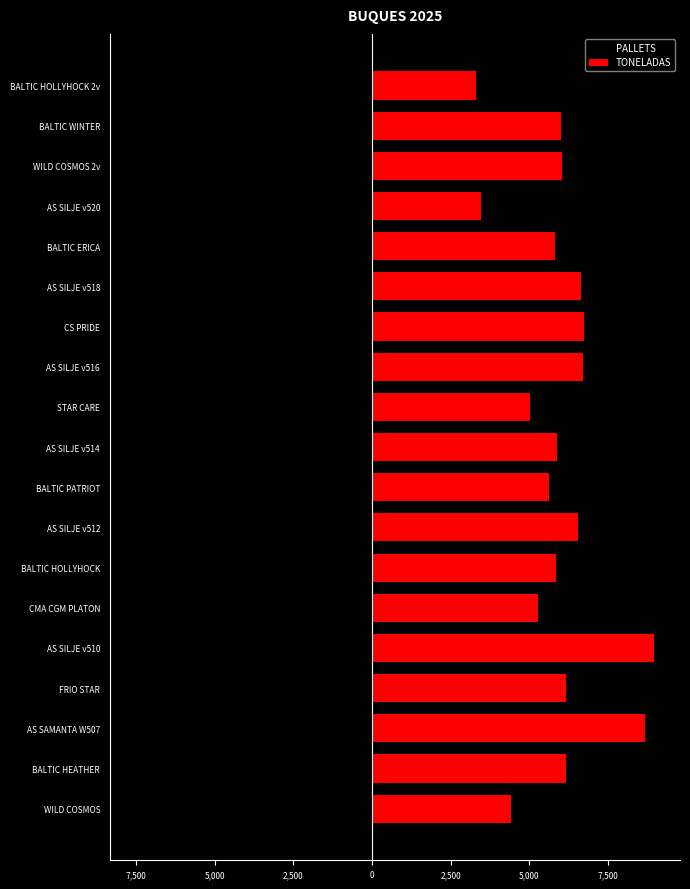

Rank the series at WILD COSMOS from highest to lowest value.

TONELADAS, PALLETS